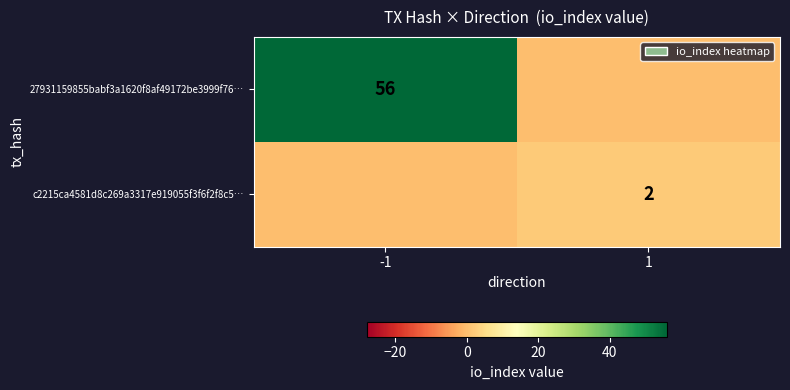

The value of c2215ca4581d8c269a3317e919055f3f6f2f8c5… at 1 is 3. True or false?

False